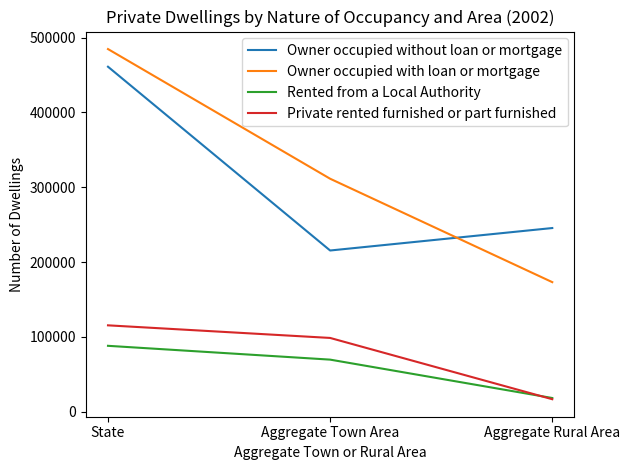

Count the Owner occupied without loan or mortgage values in the range 215575 to 461166.

3